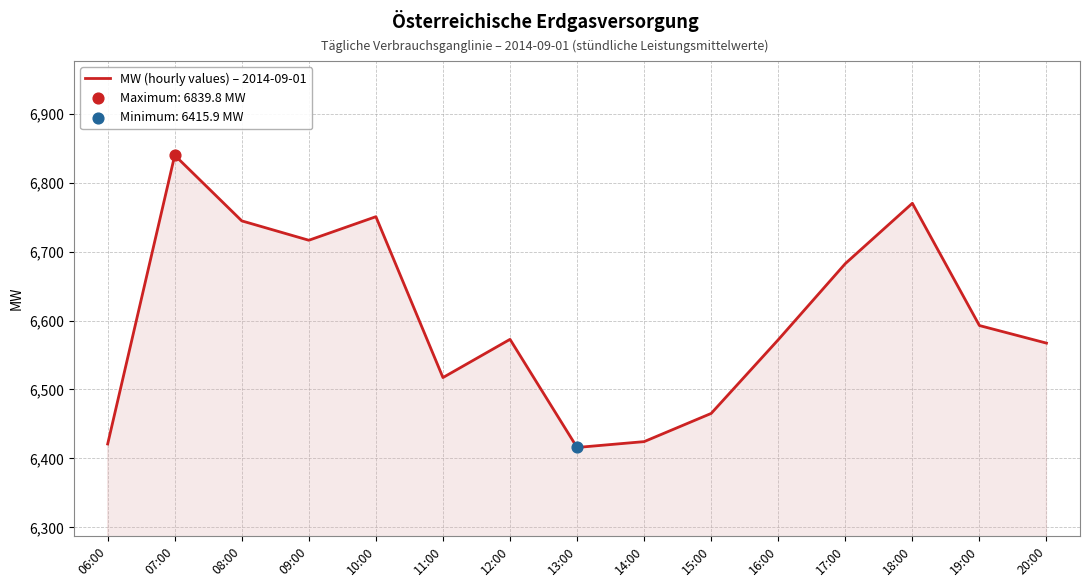

What is the change in value from 07:00 to 10:00?

-89.1